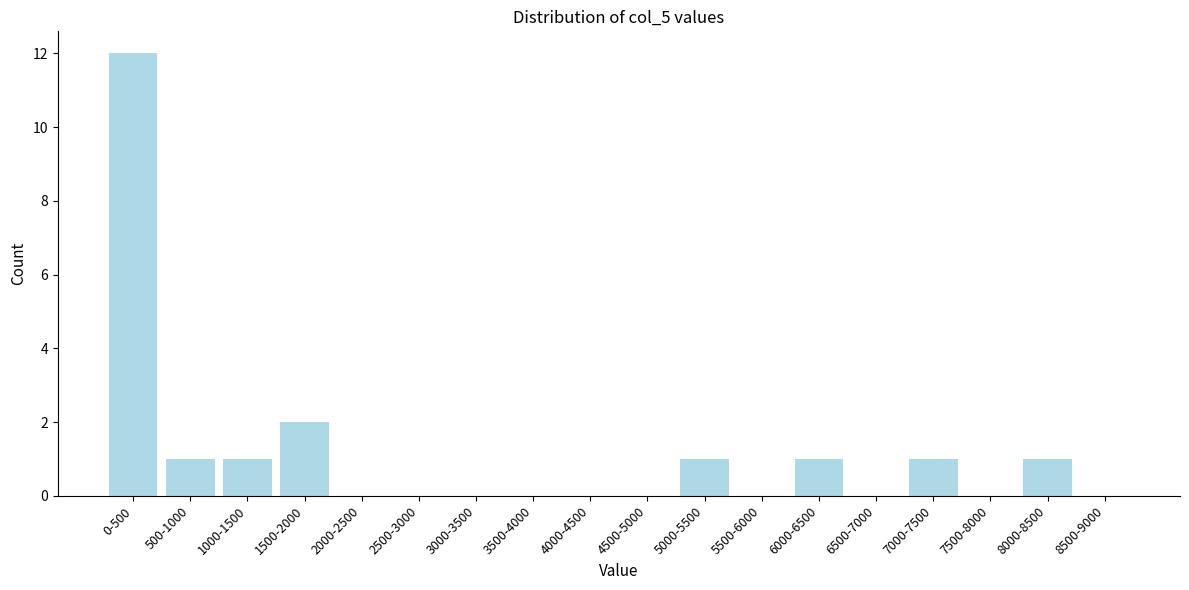

Is it true that the value at 4000-4500 is -7?

False